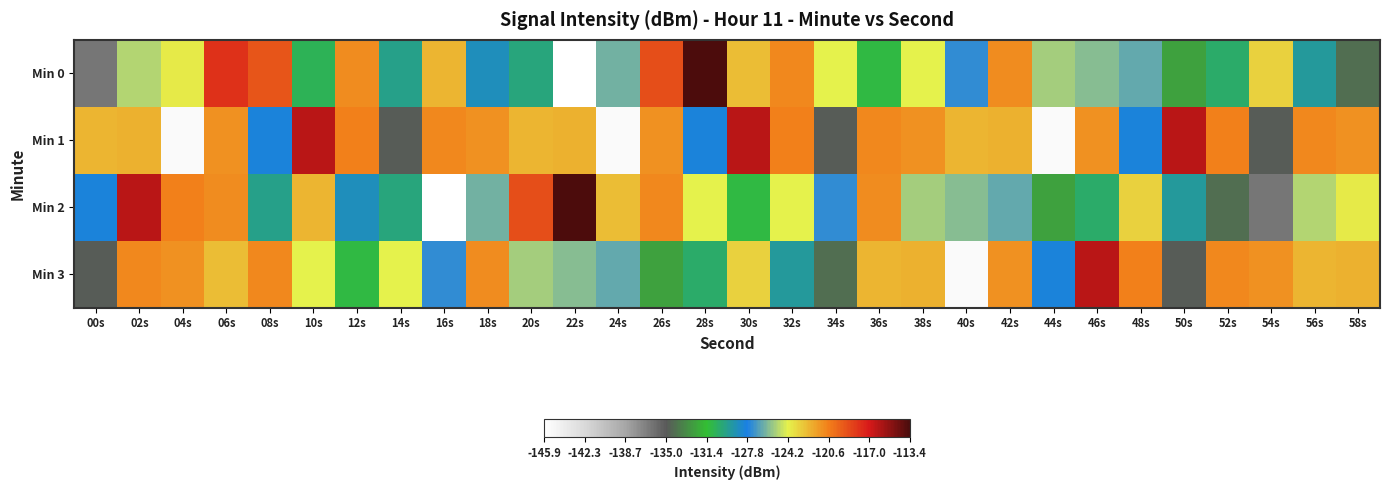

Which series has the largest range (max minus min)?

Min 0